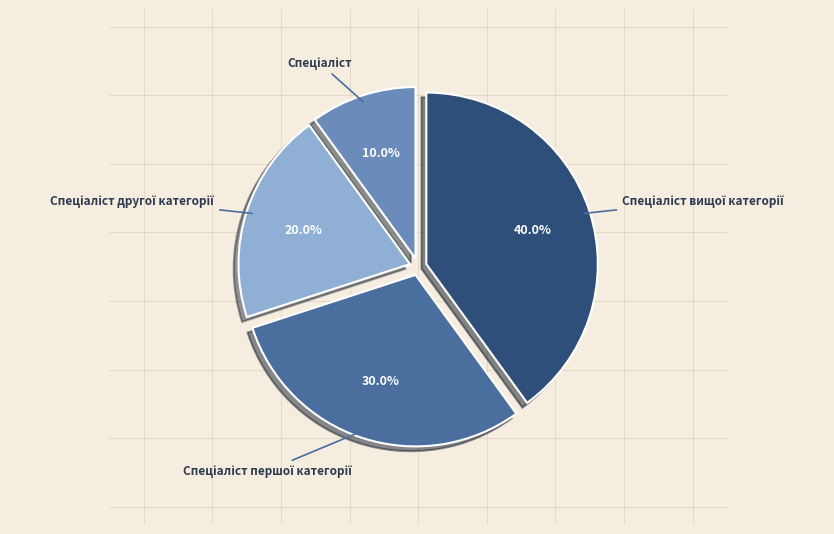

Is there a majority slice in this chart?

No